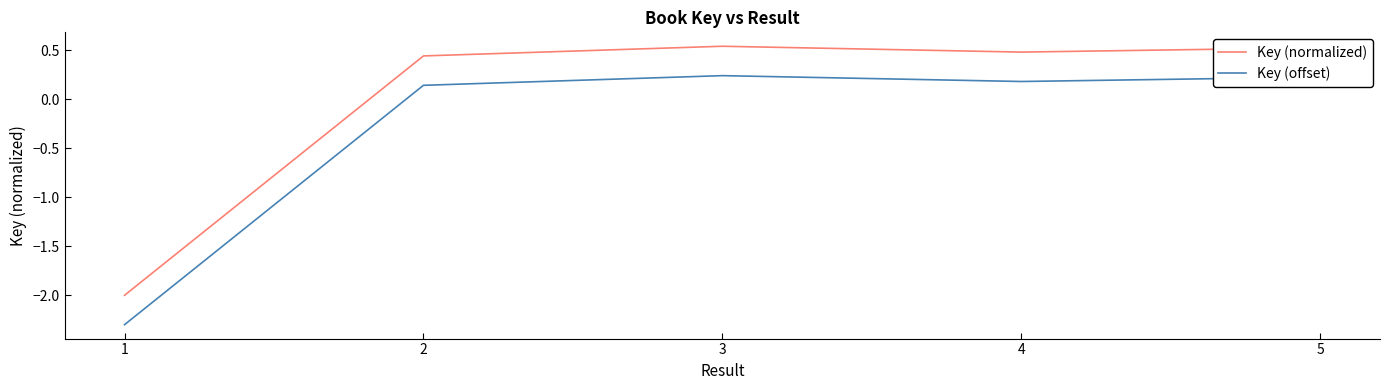

How many positive values does the Key (offset) series have?

4